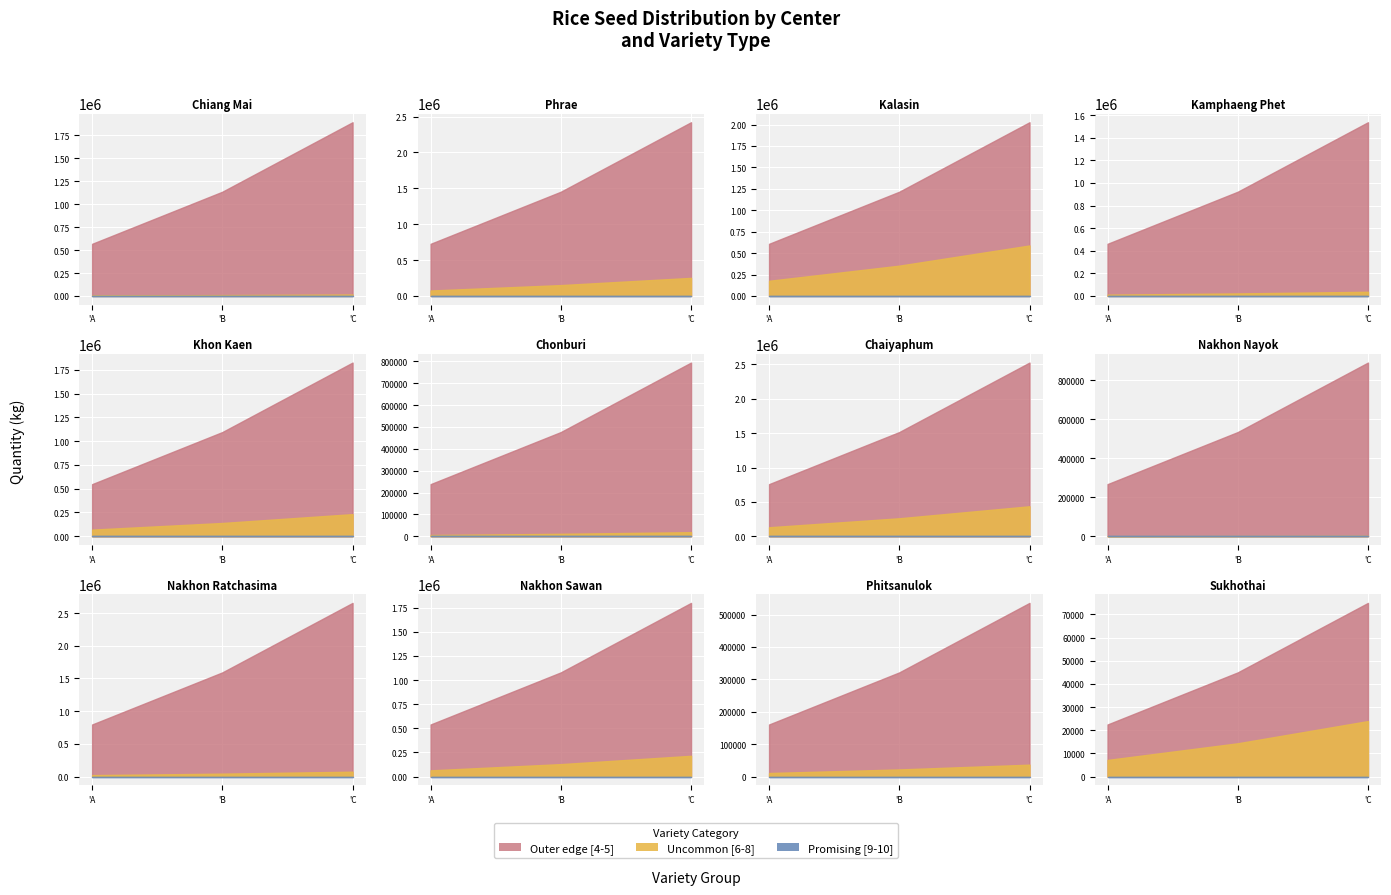

How many distinct data groups are displayed?

3